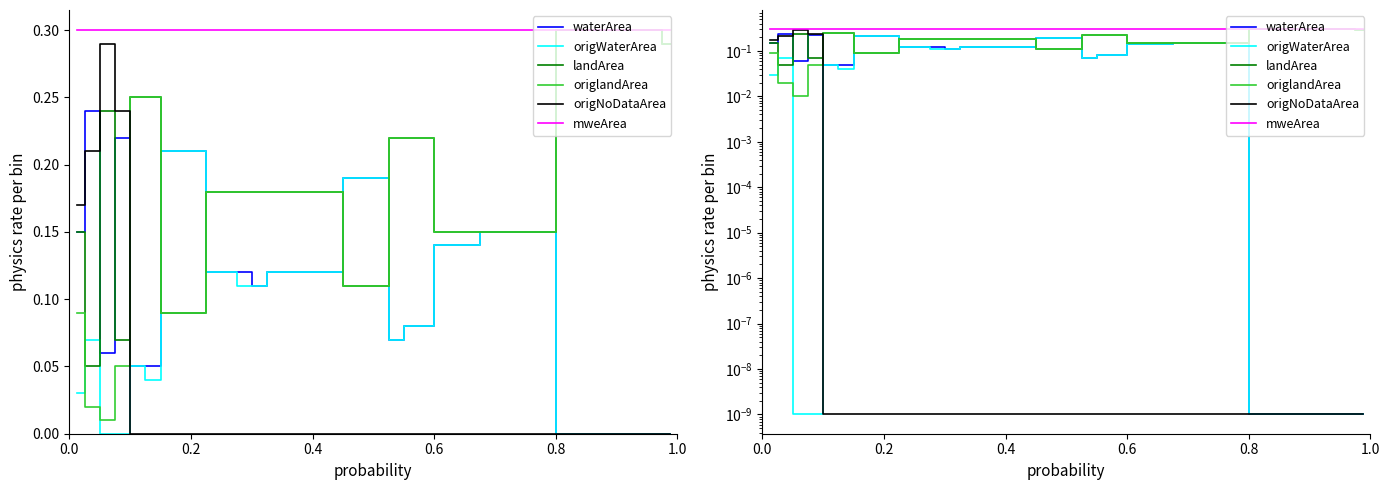

What is the average value of the waterArea series?

0.1